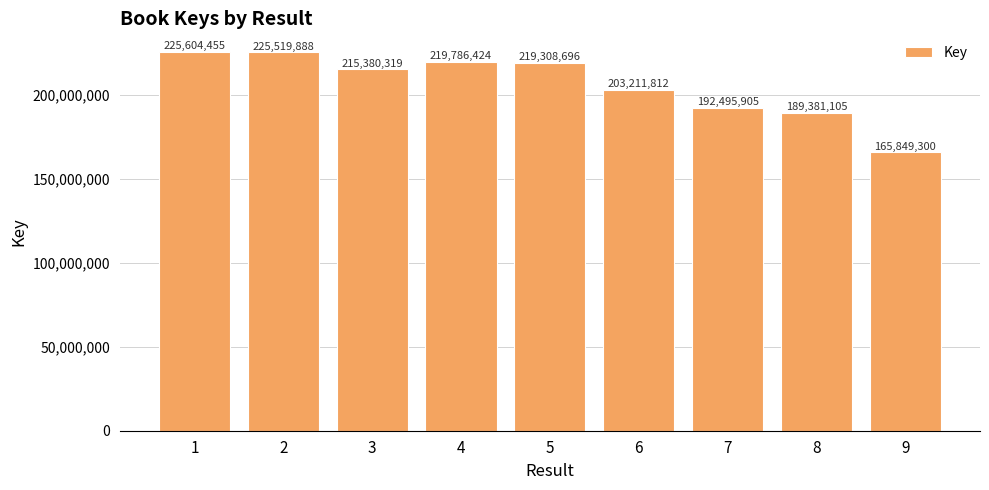

What is the approximate value at 5, to the nearest 100?

219308700